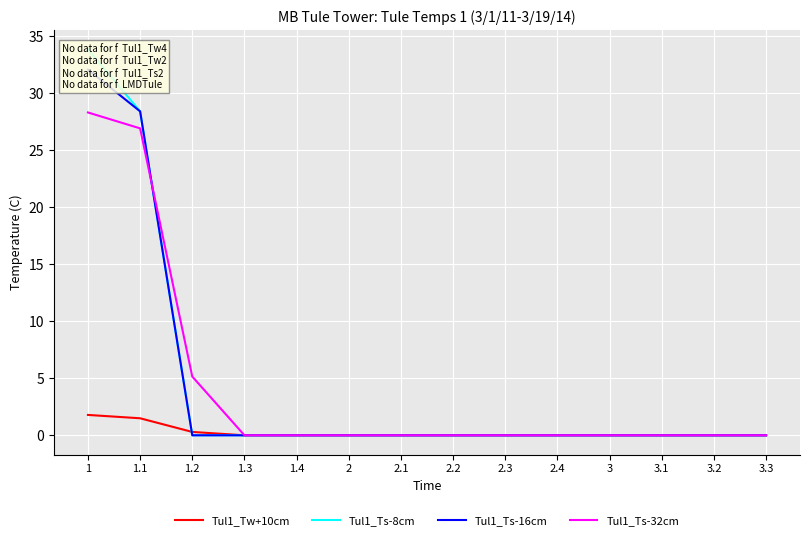

Which series has the largest total across all categories?

Tul1_Ts-8cm